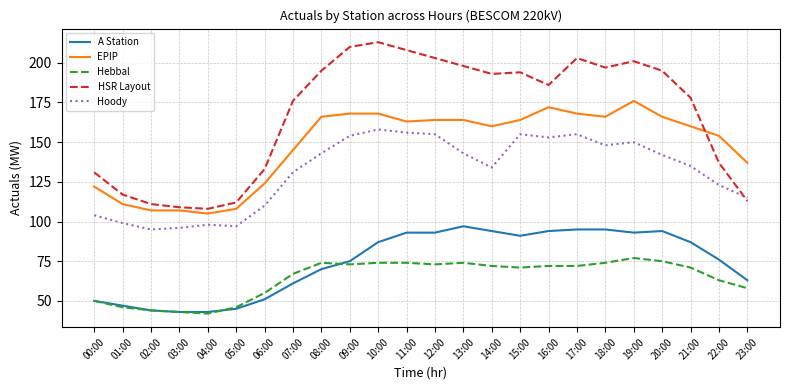

What is the spread (max minus min) of values at 12:00?

130